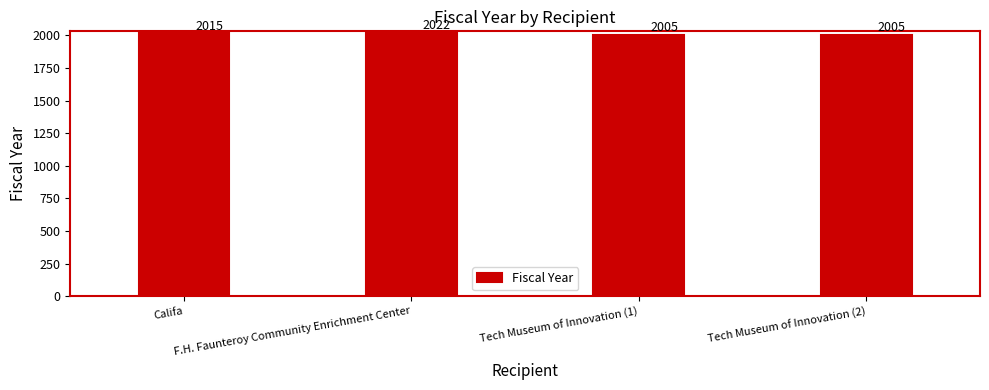

Reading left to right, what are all the values shown in this chart?

2015	2022	2005	2005